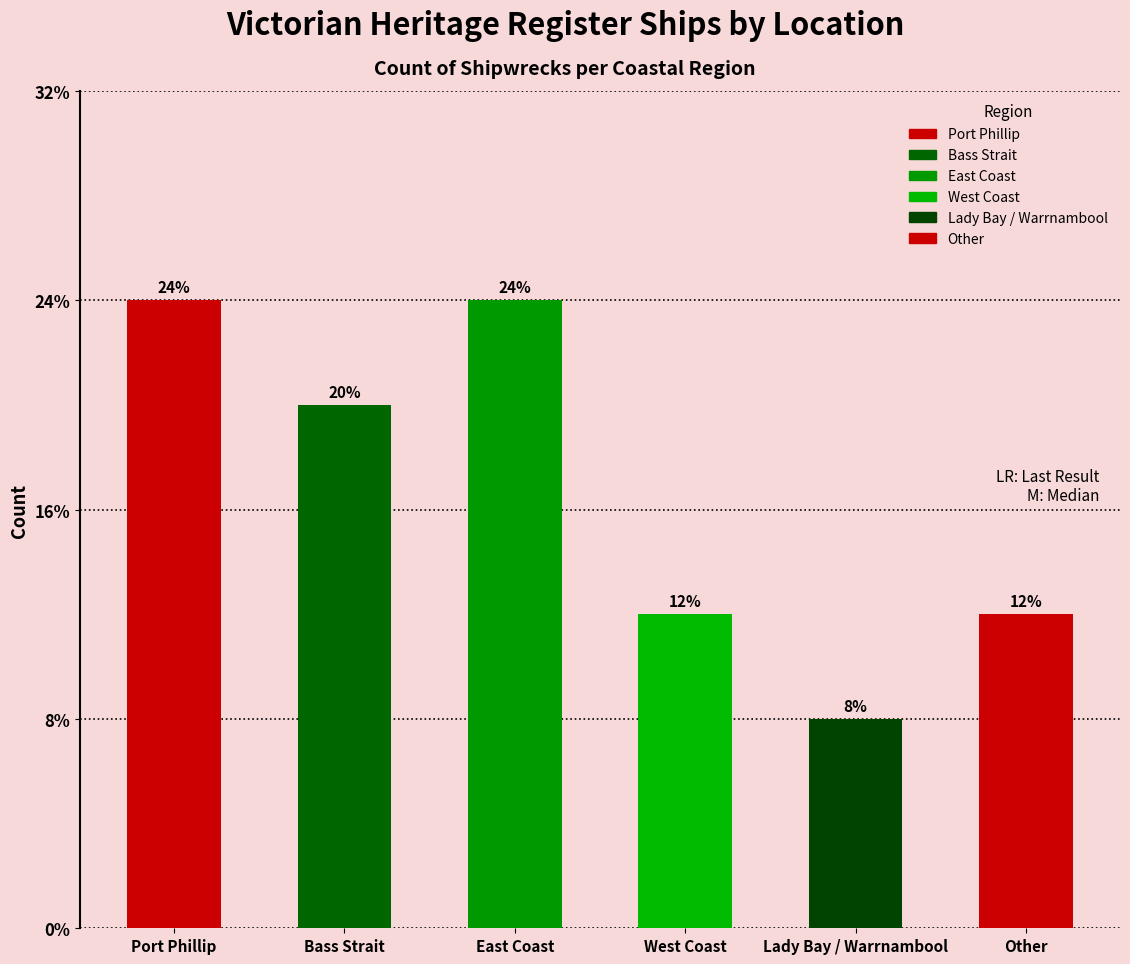

Are the bars horizontal?

No